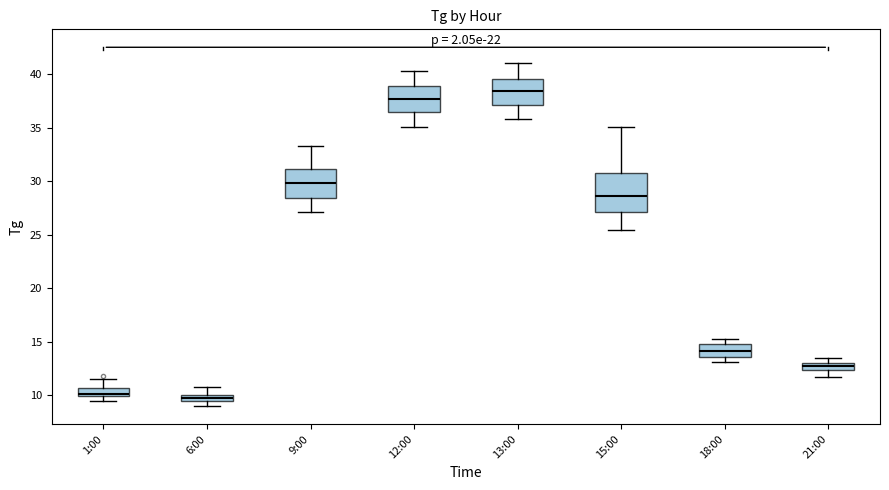

Where does the upper whisker of the box for 12:00 end on the y-axis? The values are not printed on the chart, so give them approximately, as read against the axis.

40.5